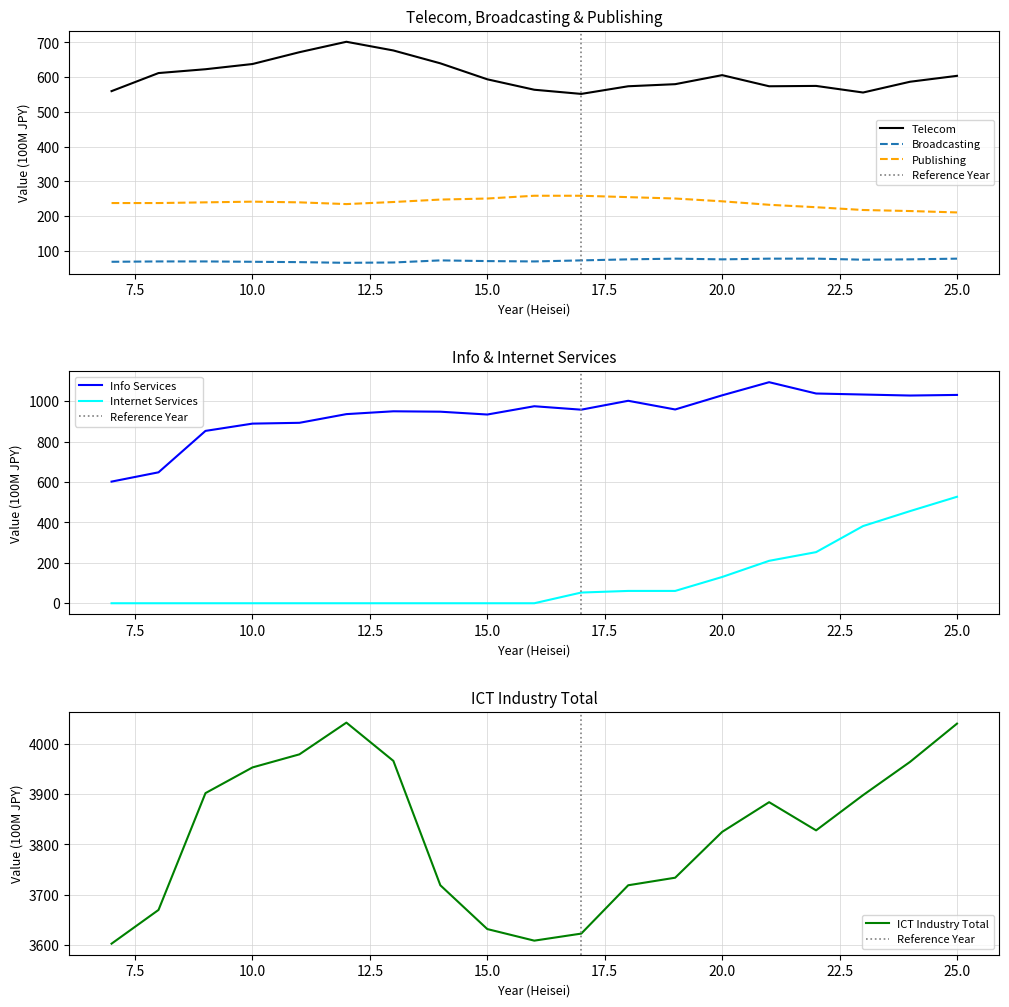

At which label is Publishing closest to 235?

12